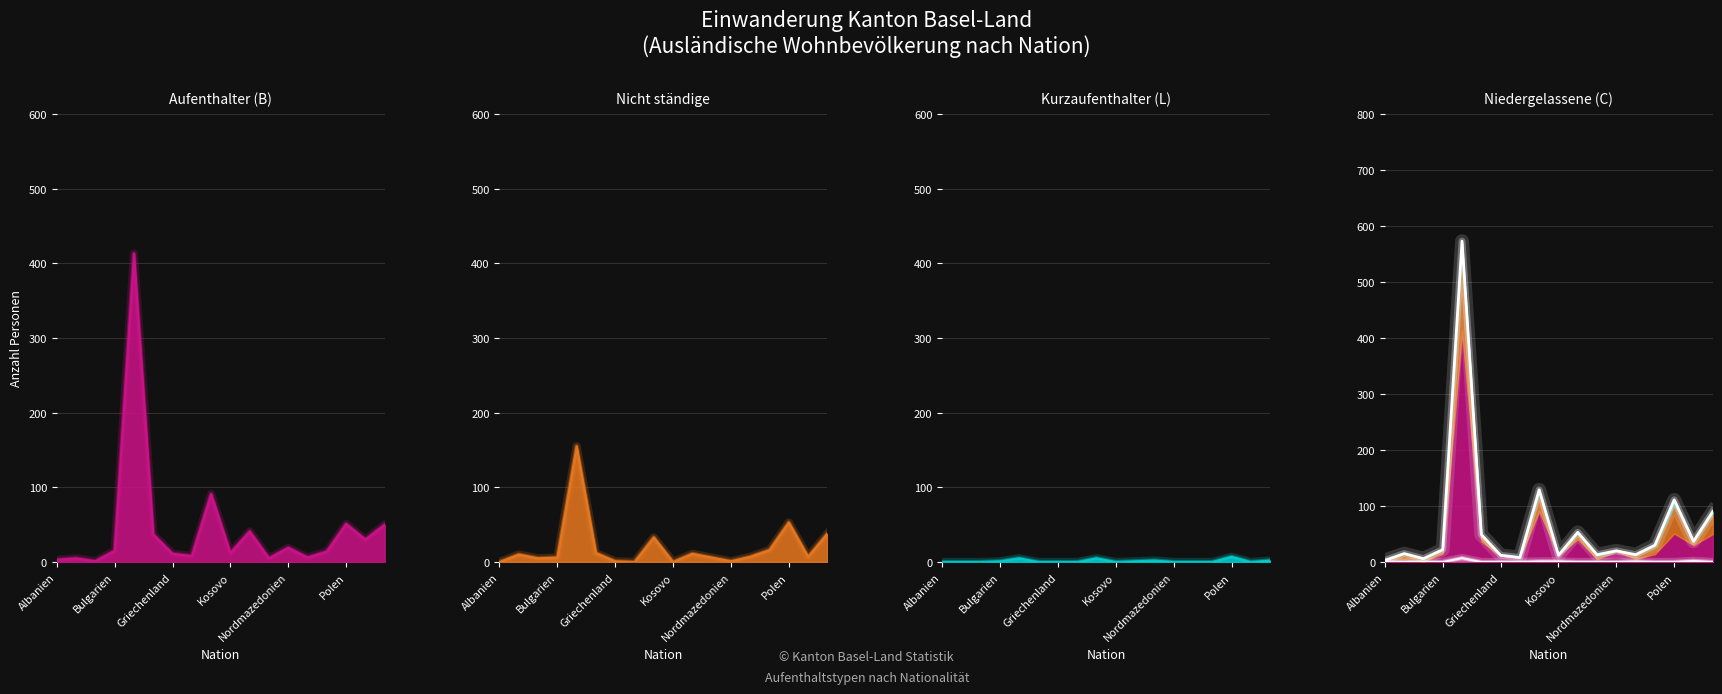

What is the label of the 2nd point from the left?

Belgien